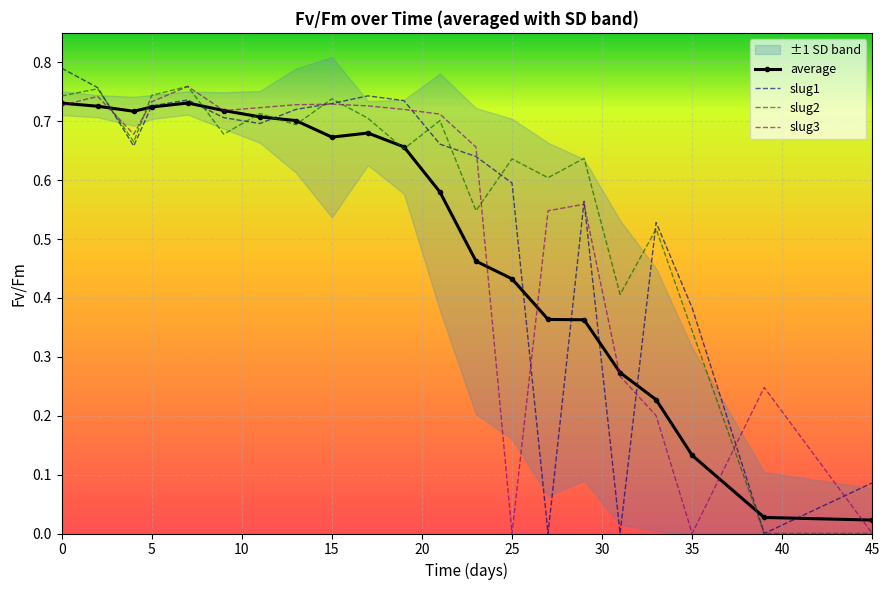

What is the maximum value for slug3?

0.8